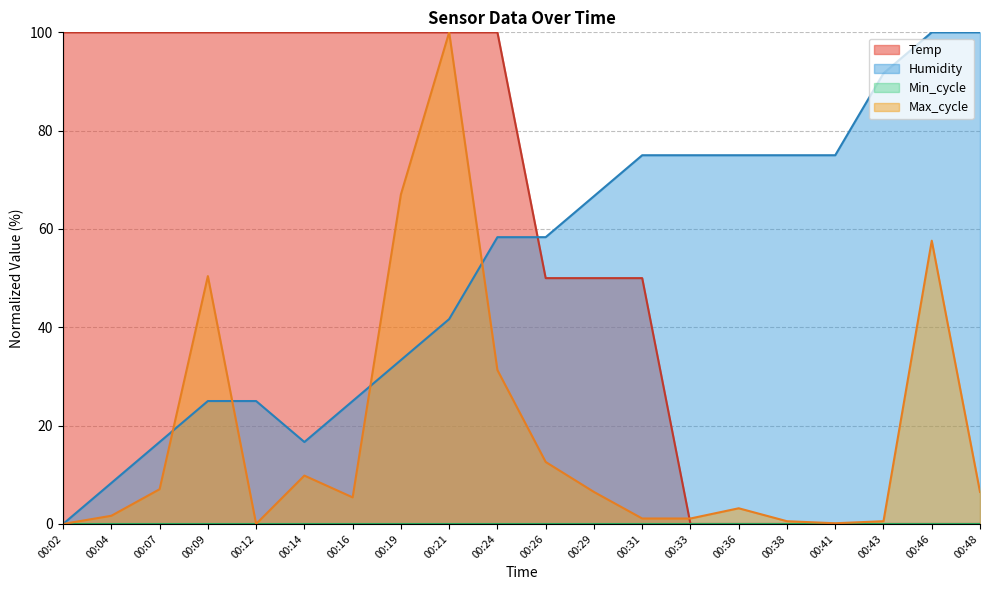

True or false: Humidity has a value of 32.6 at 00:31.

False